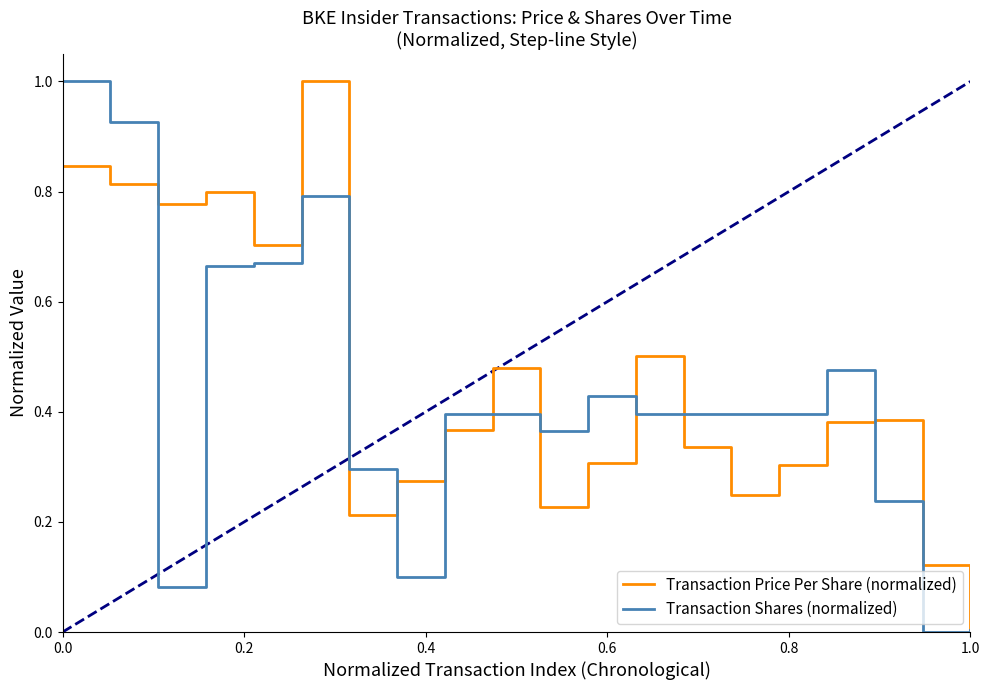

What is the maximum value for Transaction Price Per Share (normalized)?

1.0